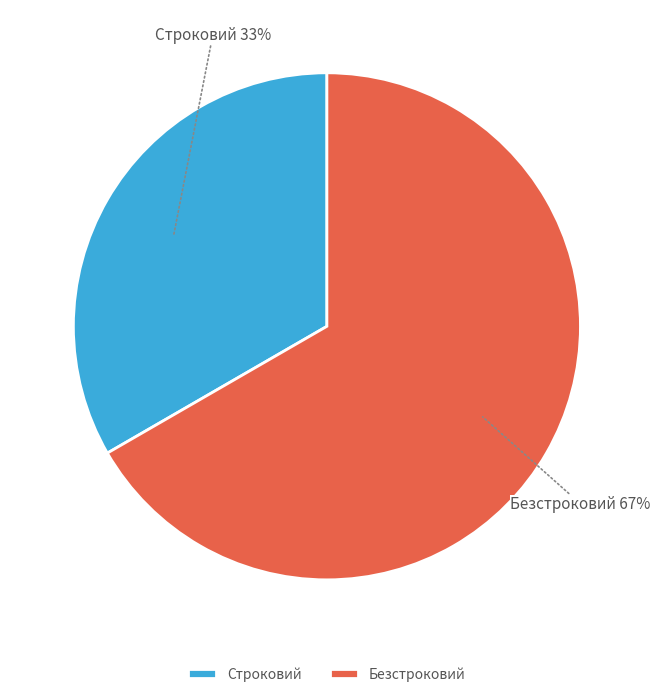

Combined, do Строковий and Безстроковий account for over 50%?

Yes